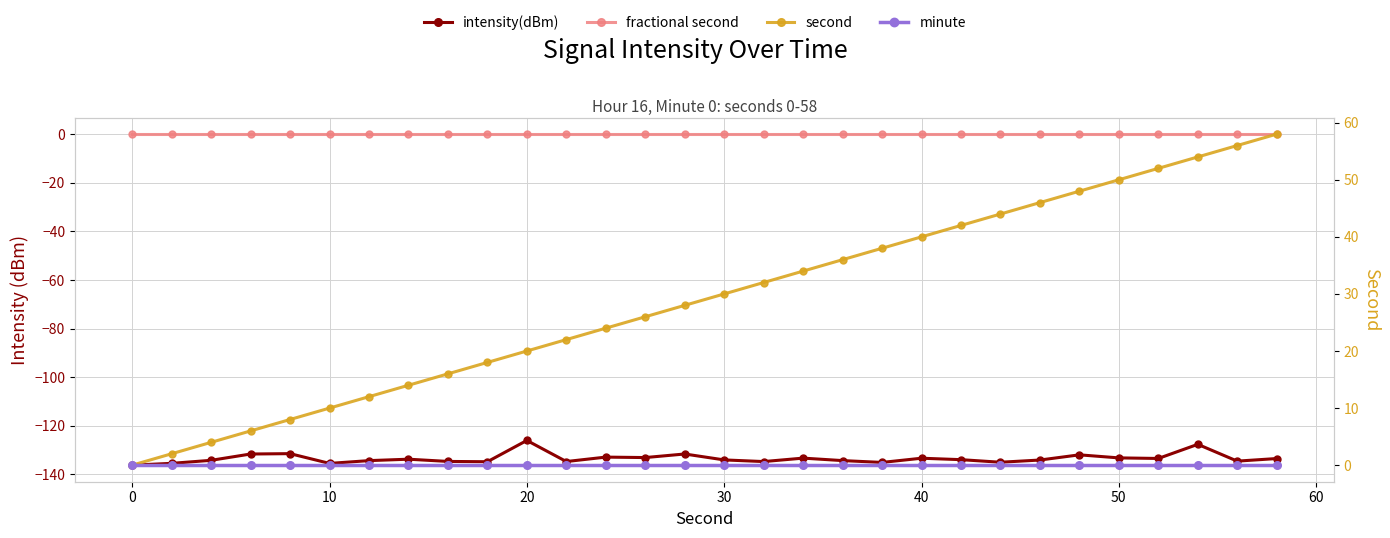

The value of intensity(dBm) at 60 is -216.9. True or false?

False